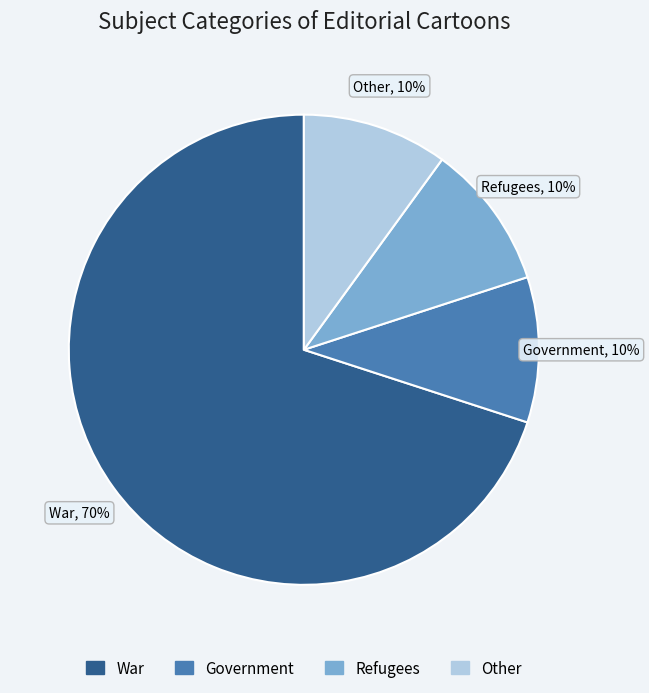

Which category has the biggest portion of the pie?

War